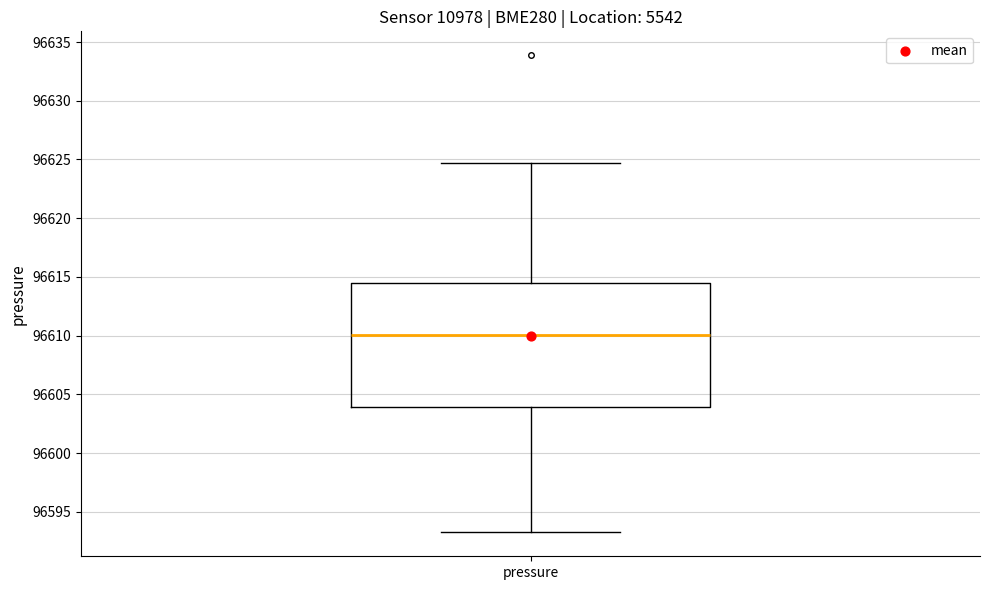

Where does the median line of the box for pressure sit on the y-axis? The values are not printed on the chart, so give them approximately, as read against the axis.

96610.0